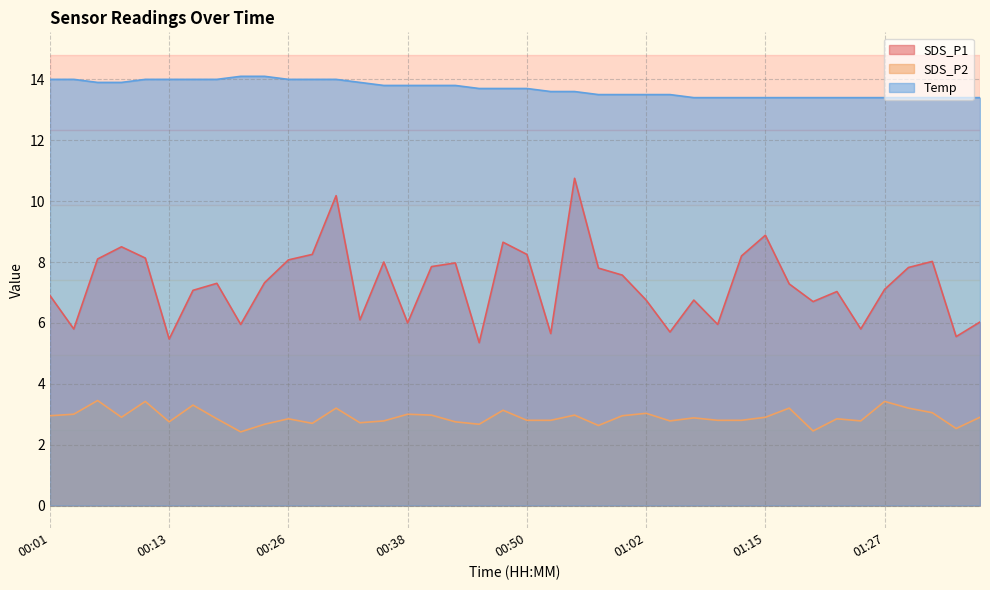

What is the sum of the SDS_P2 values at 01:37 and 00:33?

5.6